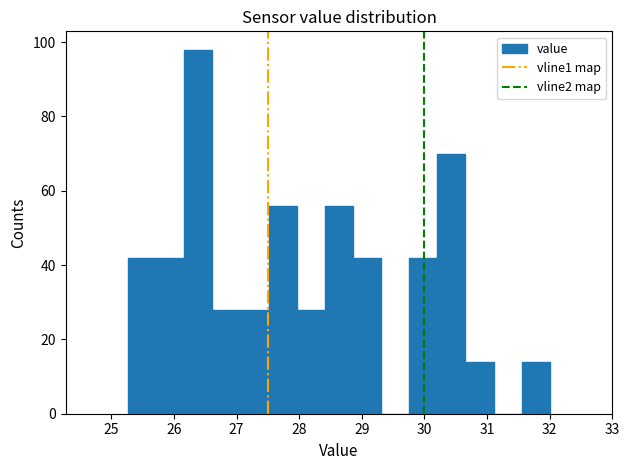

Reading left to right, transcribe this chart: for each bar, give the range it covers on the x-axis and its height. Neither the bar edges nor the heights are printed on the chart, so give them approximately, as read against the axes.

25.3 to 25.7: 42
25.7 to 26.2: 42
26.2 to 26.6: 98
26.6 to 27.1: 28
27.1 to 27.5: 28
27.5 to 28.0: 56
28.0 to 28.4: 28
28.4 to 28.9: 56
28.9 to 29.3: 42
29.3 to 29.8: 0
29.8 to 30.2: 42
30.2 to 30.7: 70
30.7 to 31.1: 14
31.1 to 31.6: 0
31.6 to 32.0: 14